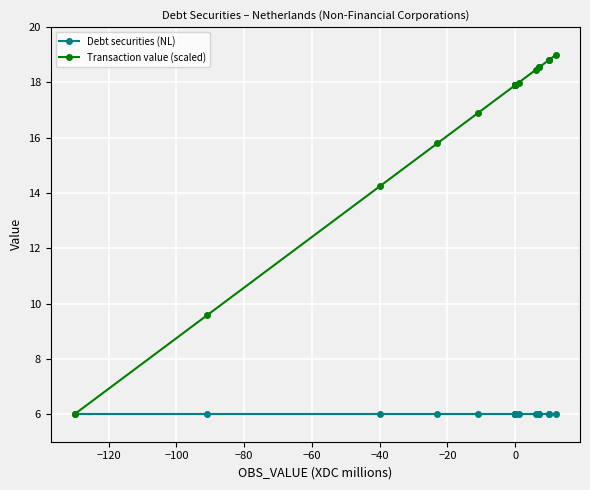

True or false: Debt securities (NL) and Transaction value (scaled) cross at least once.

False